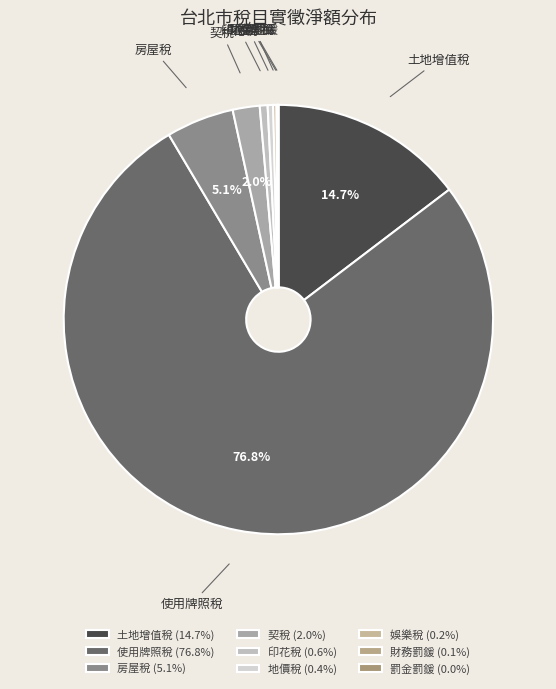

Does 地價稅 represent more than half of the total?

No